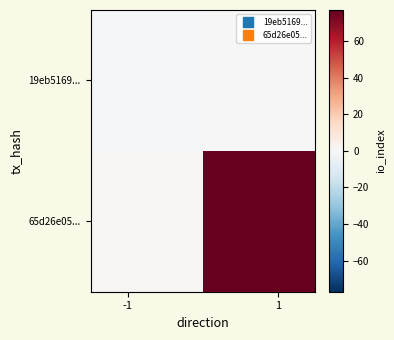

Reading right to left, transcribe all the data shown in this chart.

19eb5169...: 0	-1
65d26e05...: 77	1